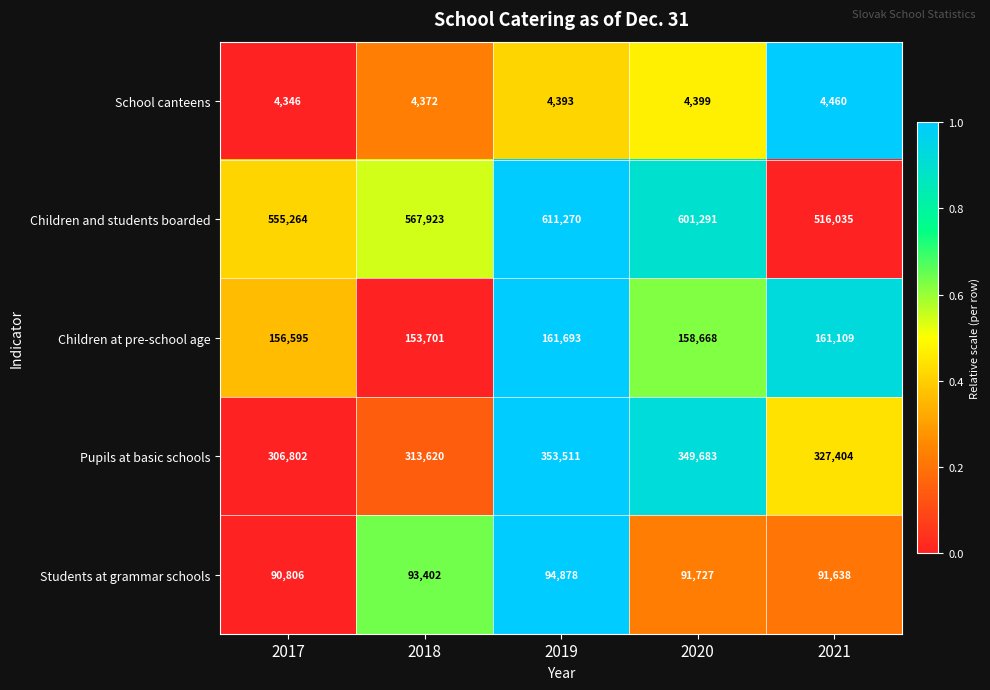

How many series are shown in this chart?

5